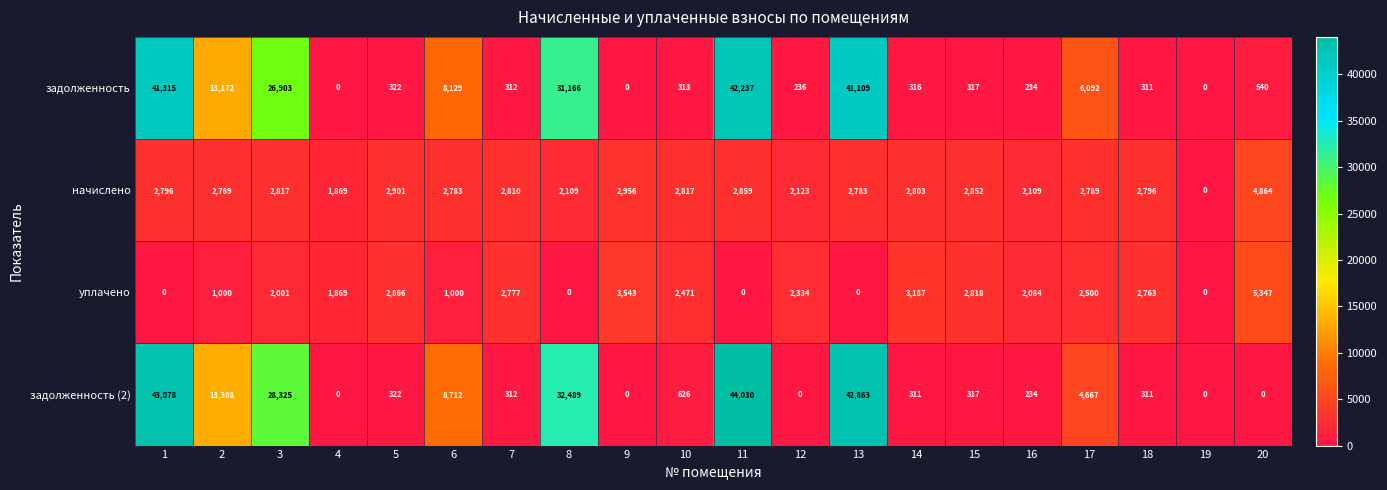

What is the difference between the задолженность values at 12 and 17?

5856